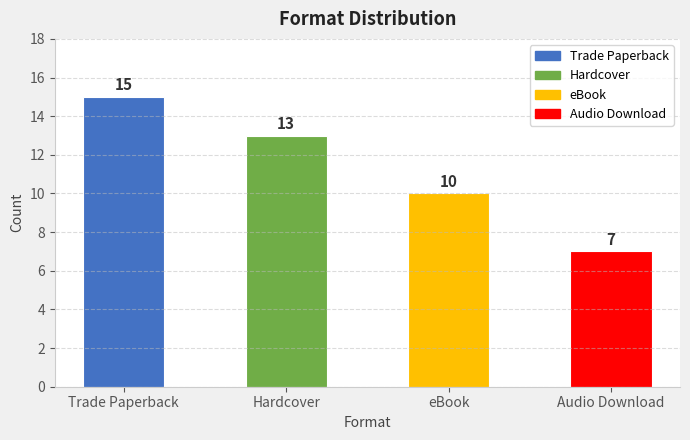

Between eBook and Trade Paperback, which is larger?

Trade Paperback